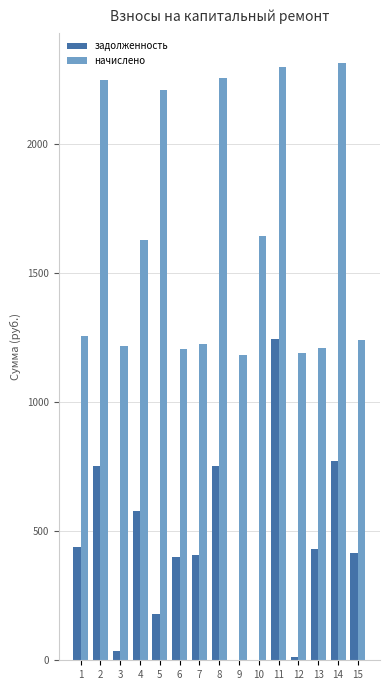

What is the approximate value of начислено at 1?

1255.7